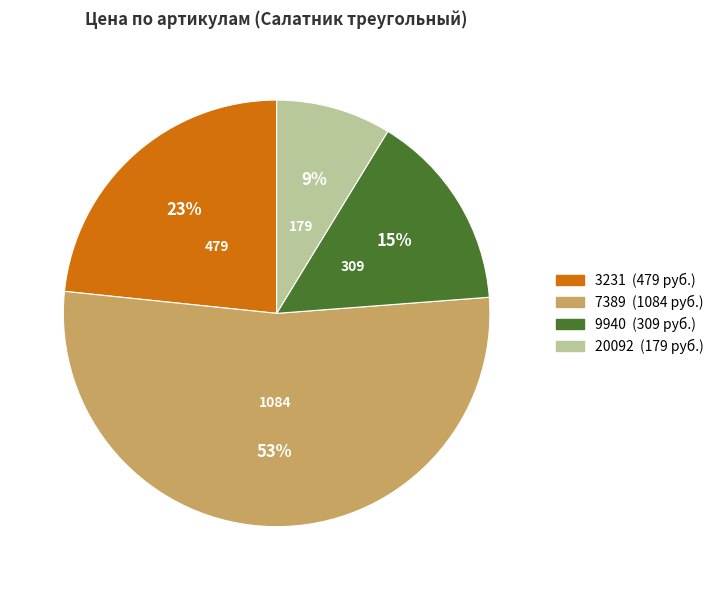

How many slices are in this pie chart?

4